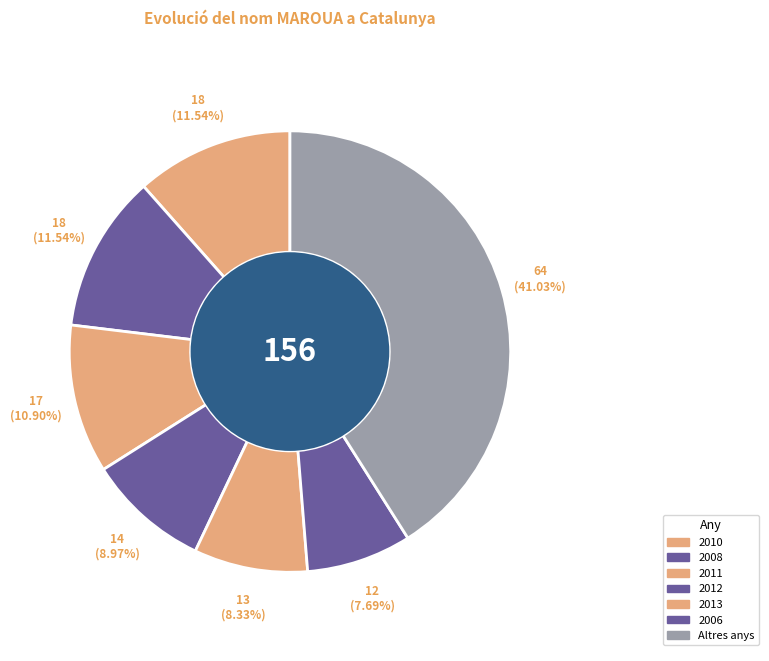

Which category has the biggest portion of the pie?

Altres anys